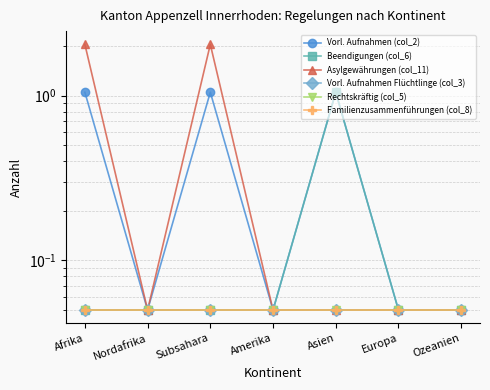

The value of Beendigungen (col_6) at Subsahara is 0.1. True or false?

False